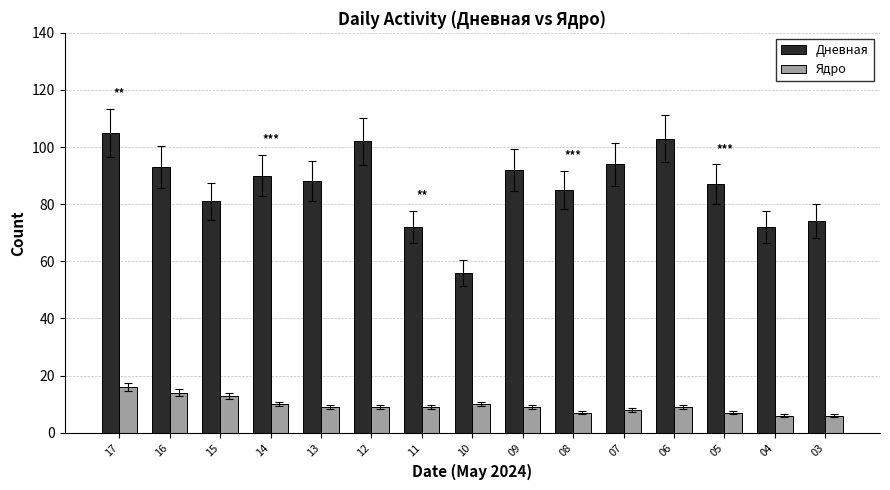

Rank the series at 03 from highest to lowest value.

Дневная, Ядро